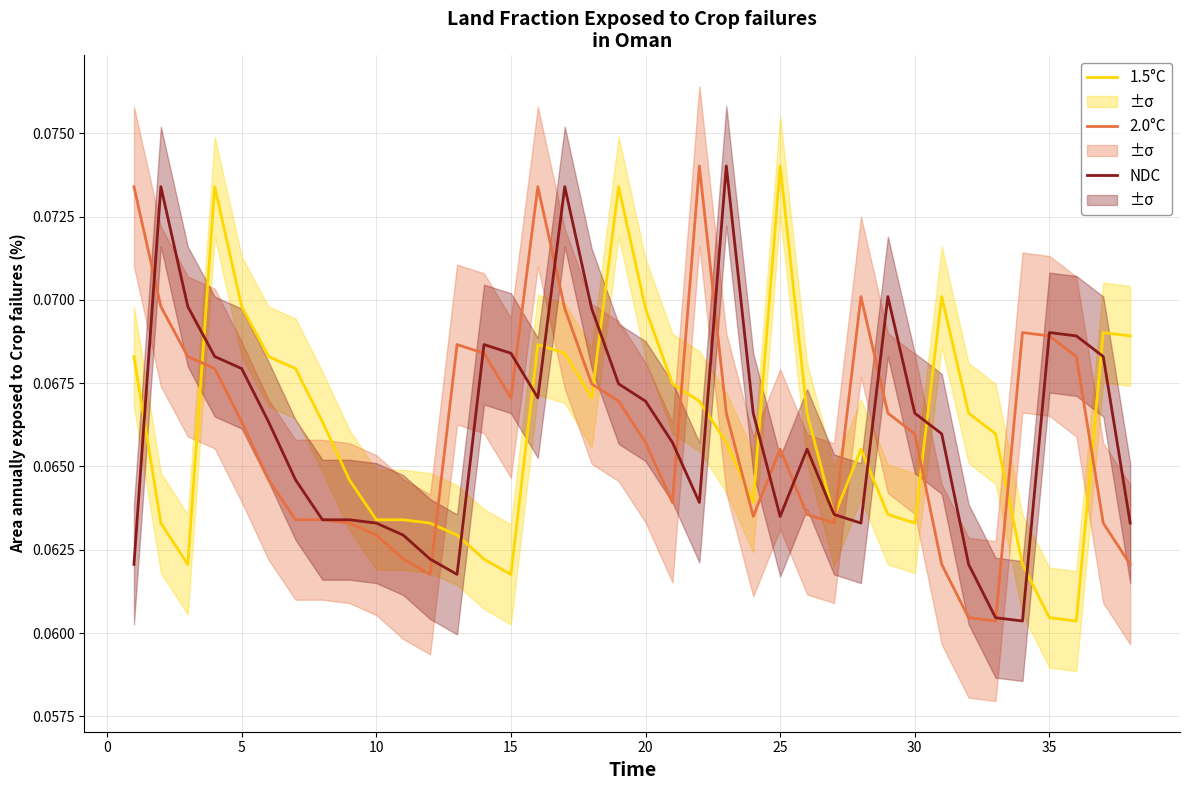

What is the sum of all 2.0°C values?

2.5